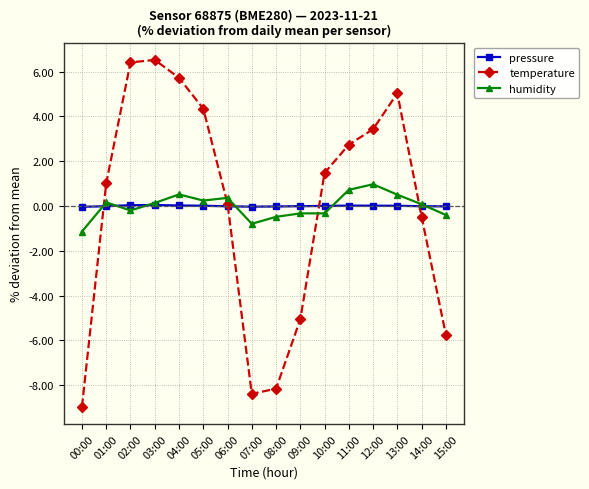

Read the temperature value at 14:00.

-0.5